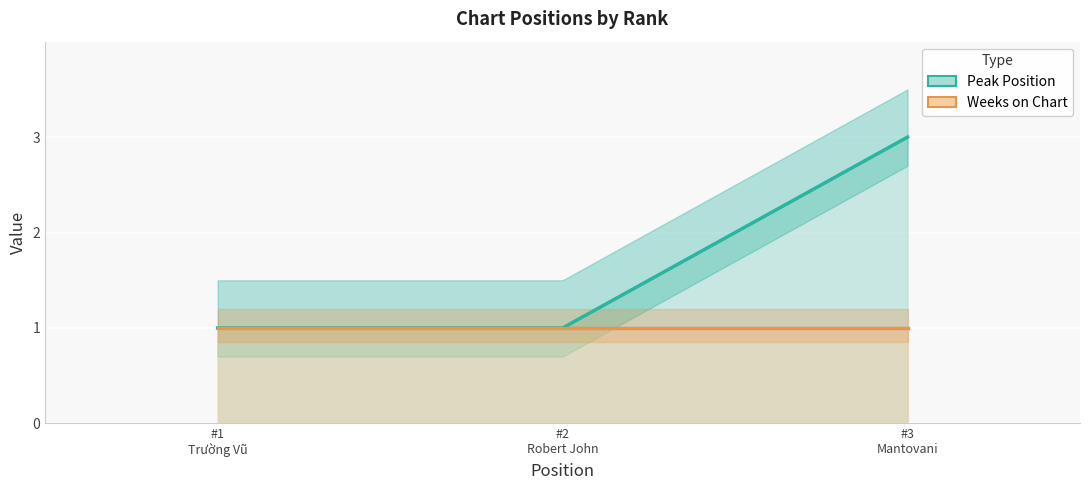

At how many categories does at least one series exceed 2?

1